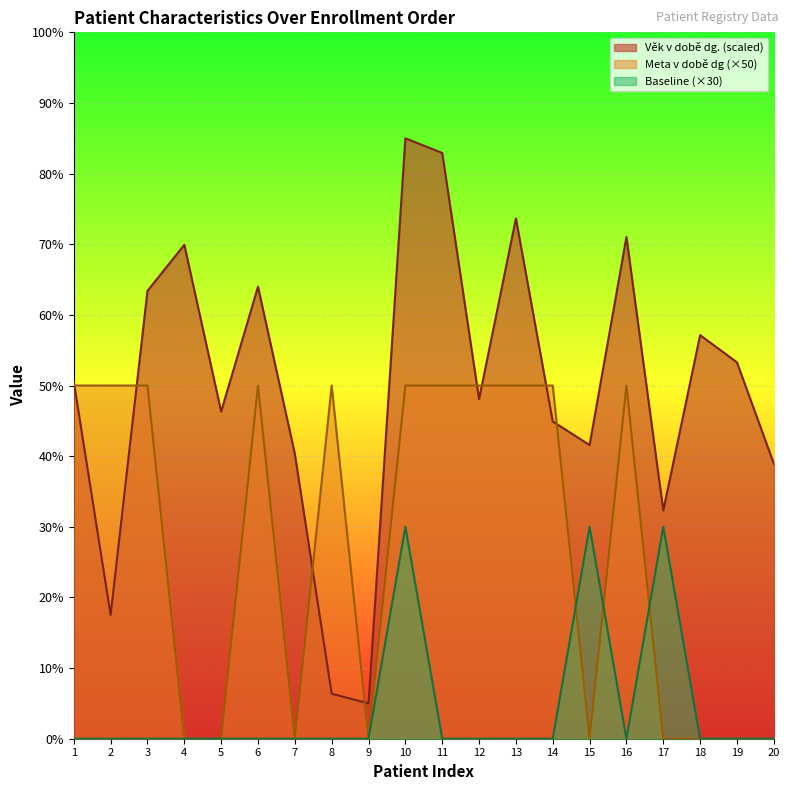

Which series ends up on top after the final intersection of Věk v době dg. and Meta v době dg (0/1)?

Věk v době dg.